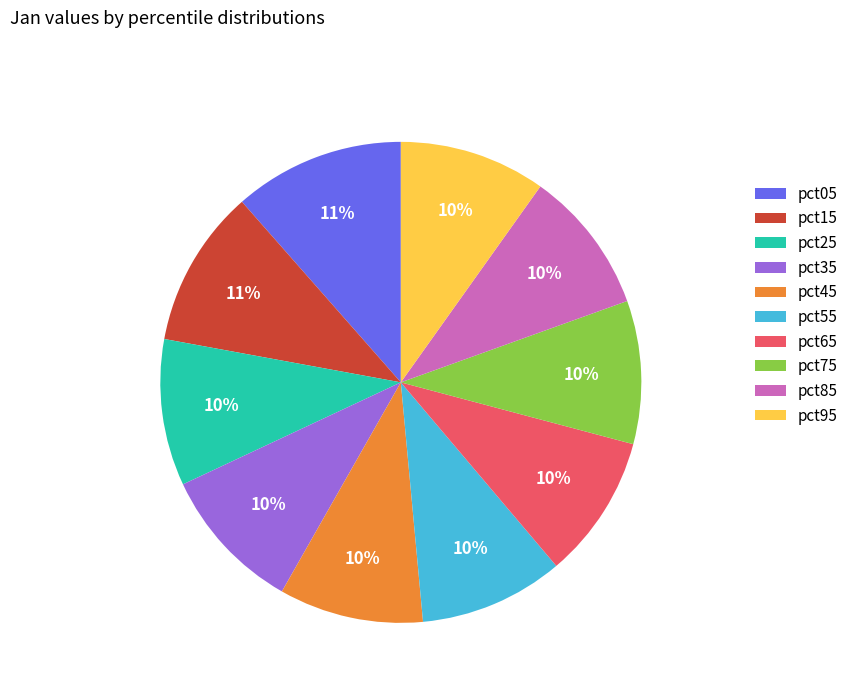

To the nearest percent, what is the average slice percentage?

10%